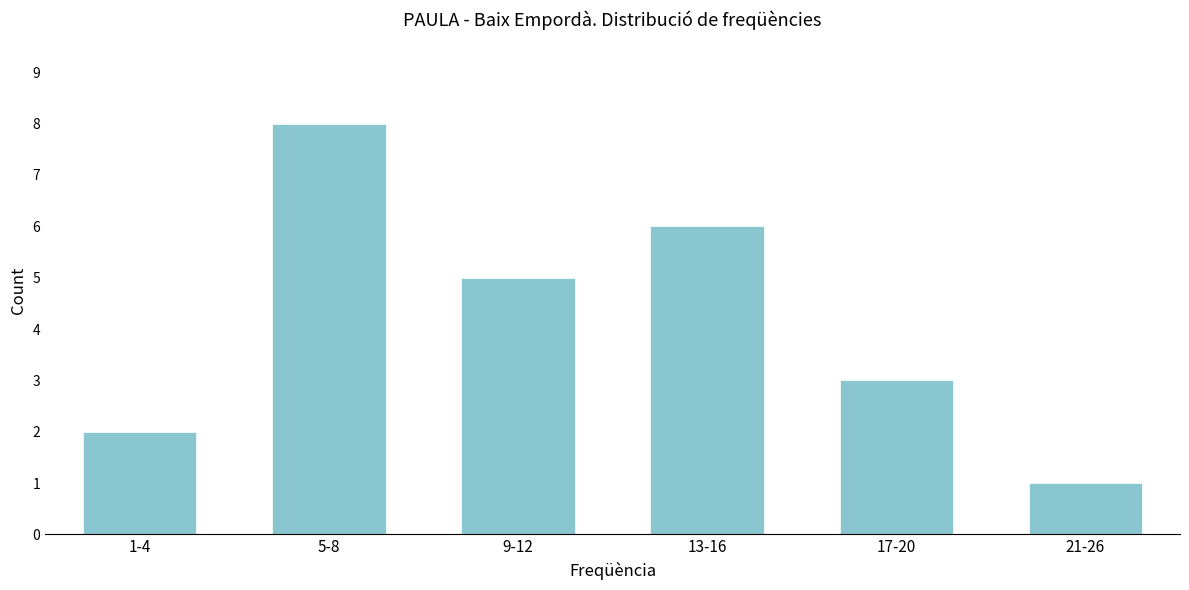

Reading right to left, extract all data points from this chart.

1	3	6	5	8	2